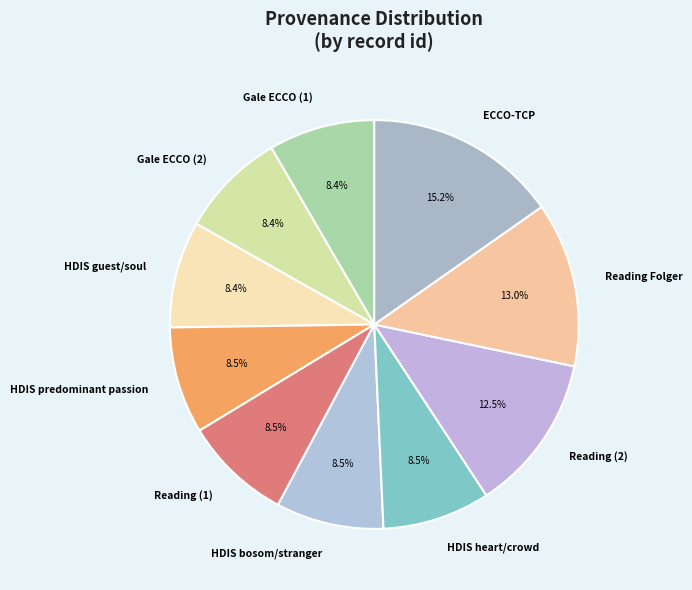

Which category has the biggest portion of the pie?

ECCO-TCP